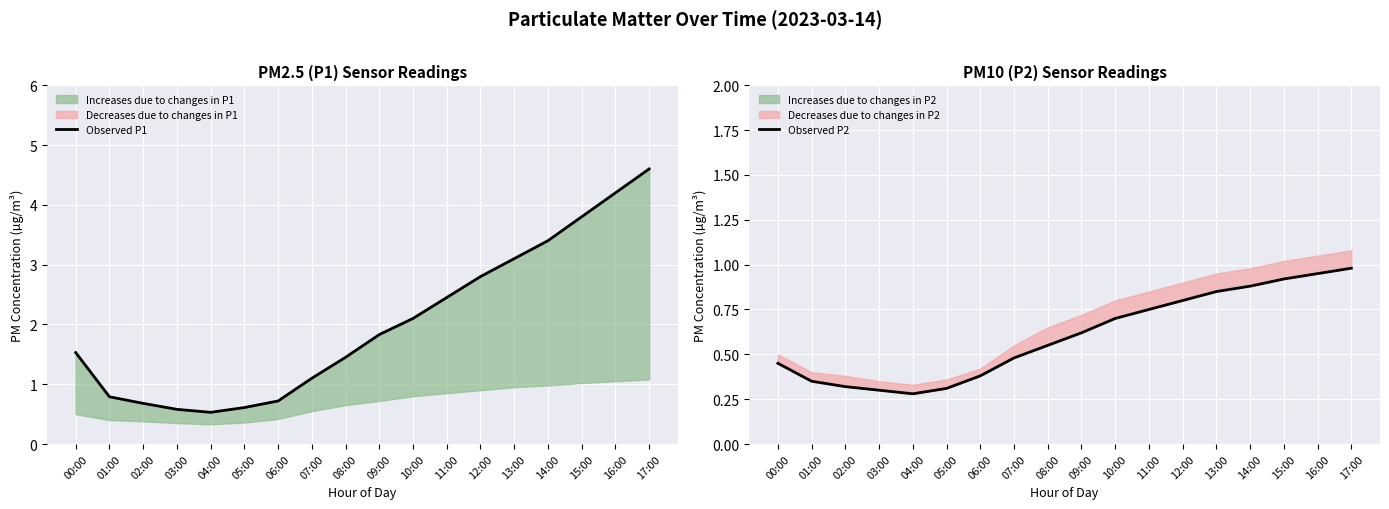

What is the difference between the second highest and minimum values in the Observed P1 series?

3.7